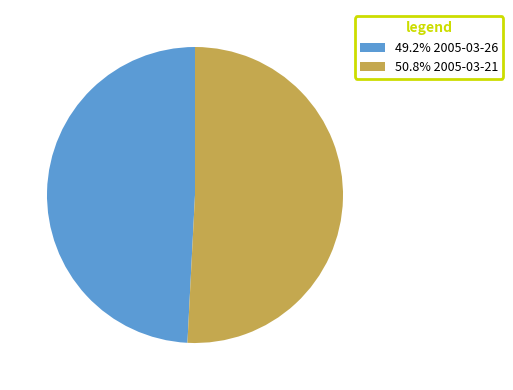

How many segments does this pie chart have?

2